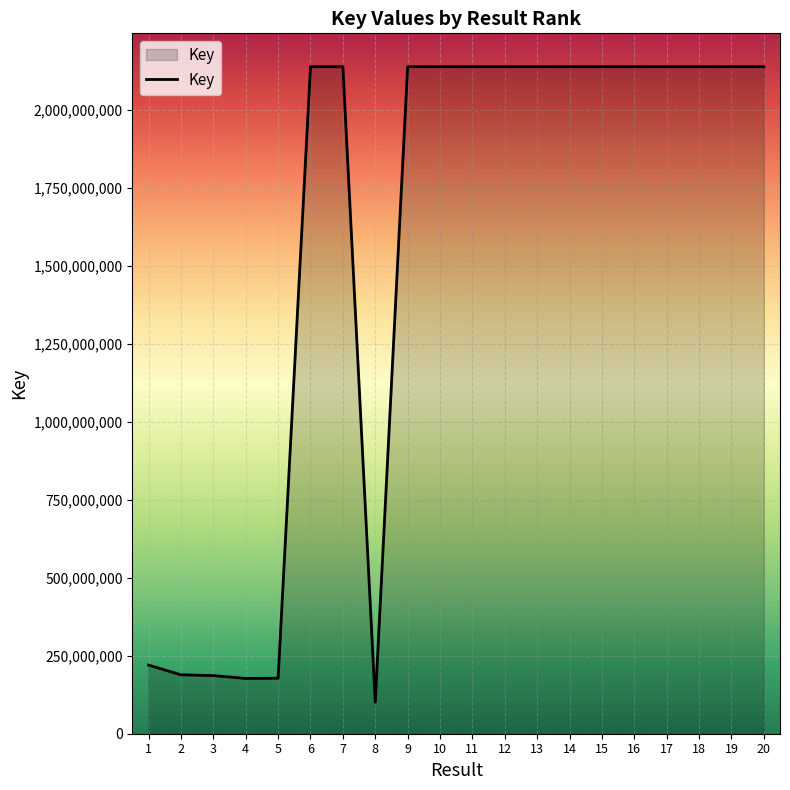

What is the difference between the maximum and minimum values?

2036600994